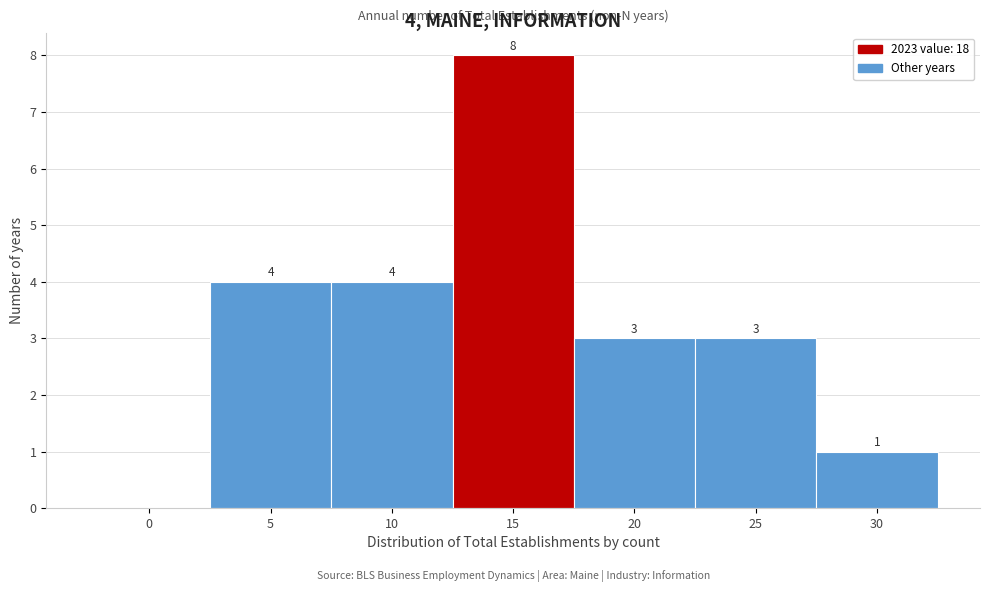

Reading left to right, extract all data points from this chart.

0=0	5=4	10=4	15=8	20=3	25=3	30=1